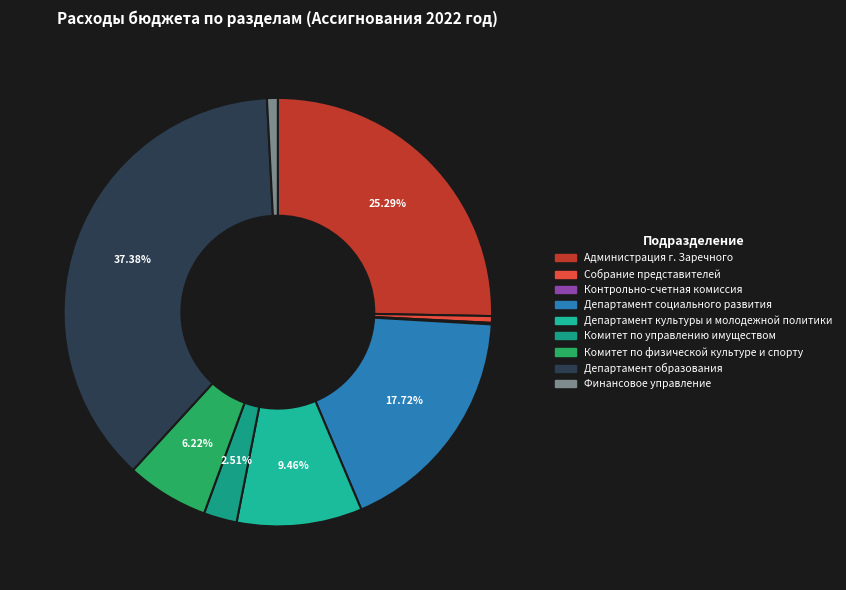

Is Администрация г. Заречного the majority of the pie?

No